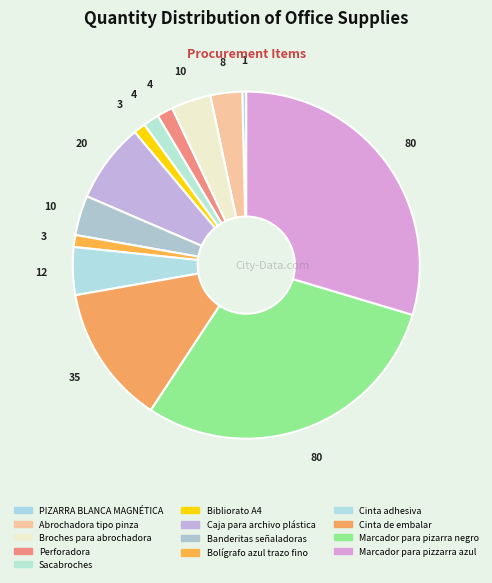

True or false: Marcador para pizarra negro accounts for 30% of the total.

True